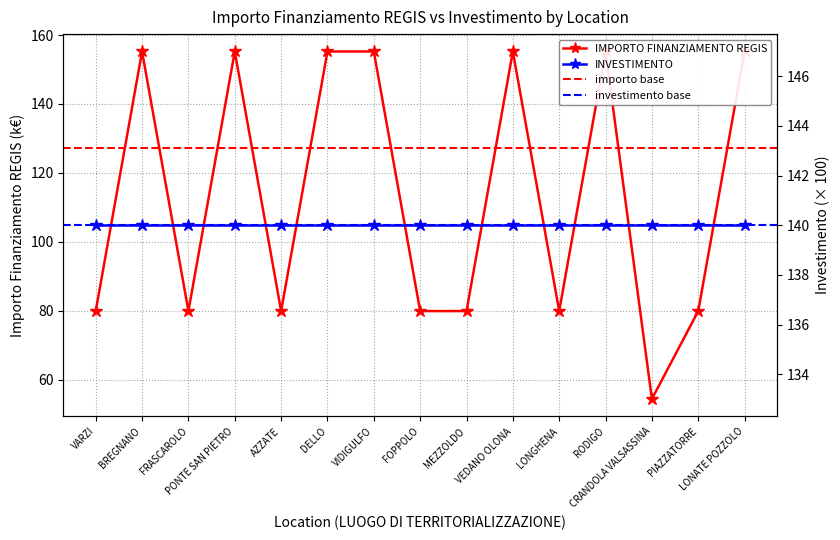

The chart shows a value of 79.9 at FRASCAROLO. True or false?

True